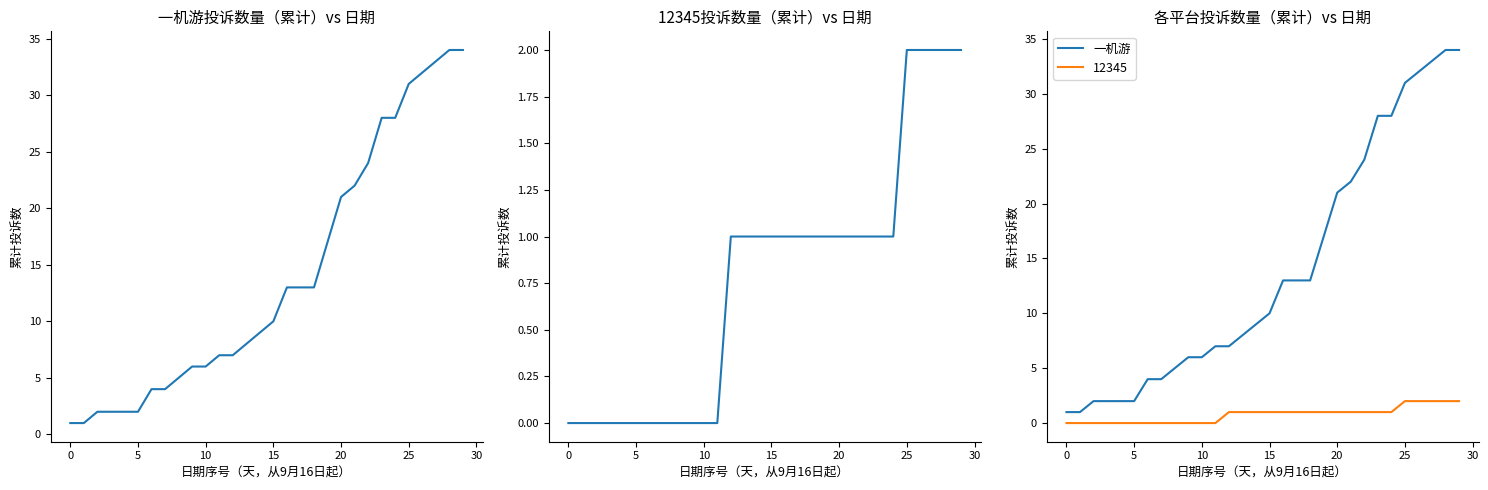

True or false: there are more than 0 points higher than both neighbors.

False